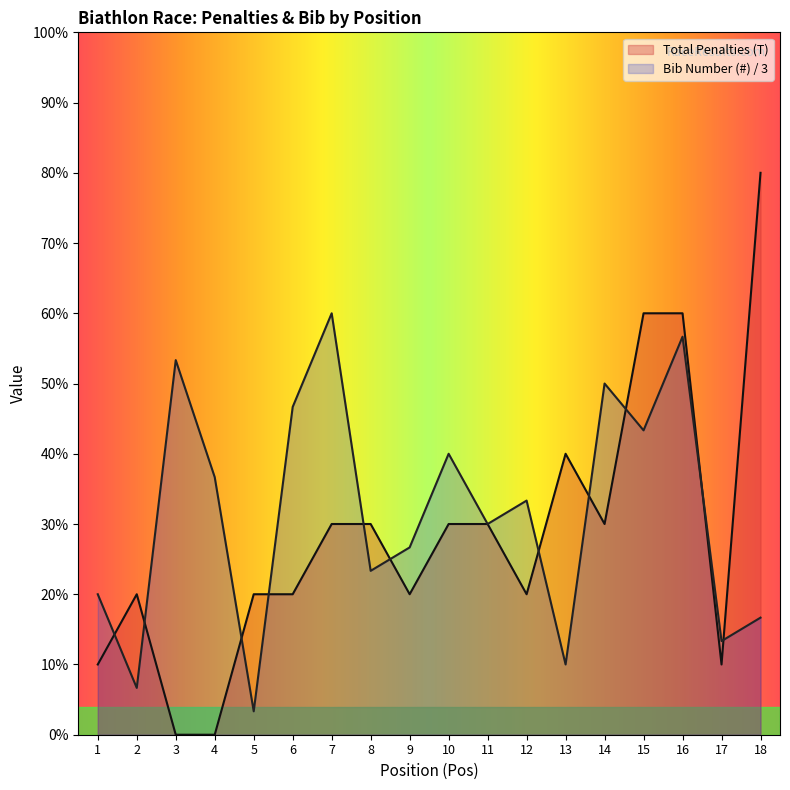

What is the difference between the maximum and minimum values in the Bib Number (#) series?

5.7